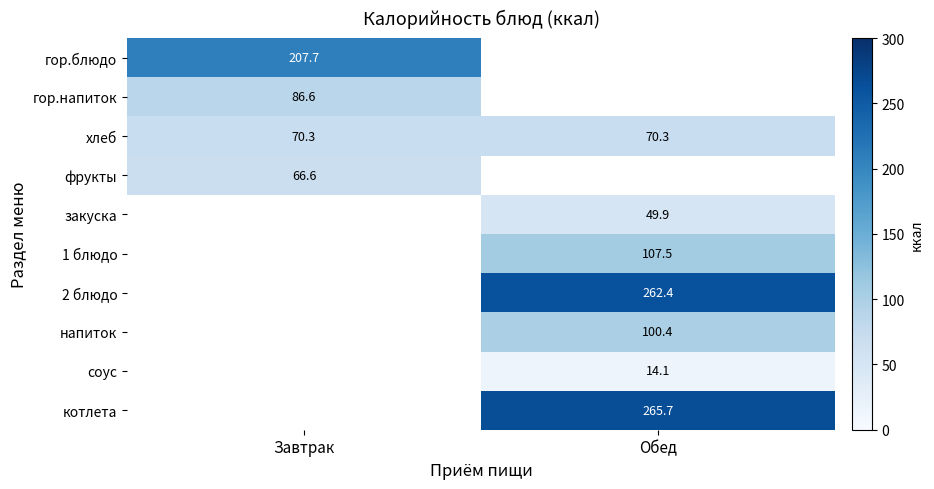

The хлеб series shows 122.7 at Обед. True or false?

False